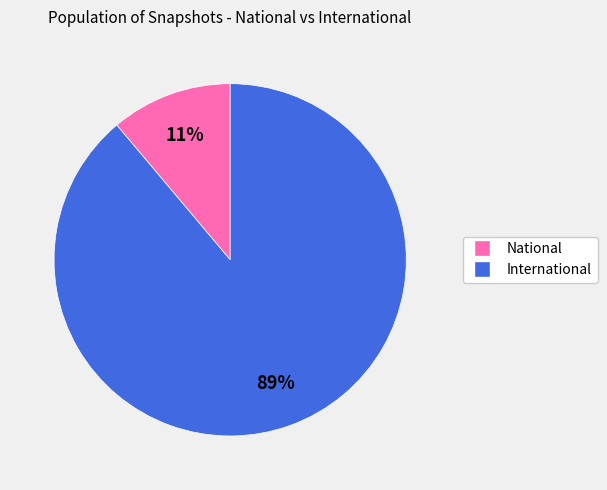

Rank the categories by value from lowest to highest.

National, International